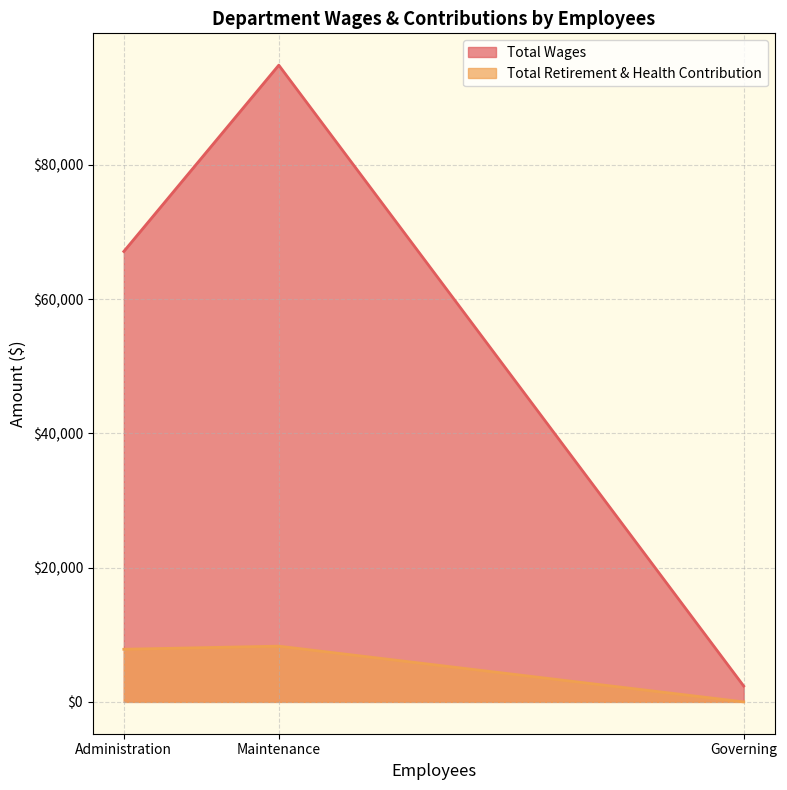

At which category does the chart reach its minimum across all series?

Governing